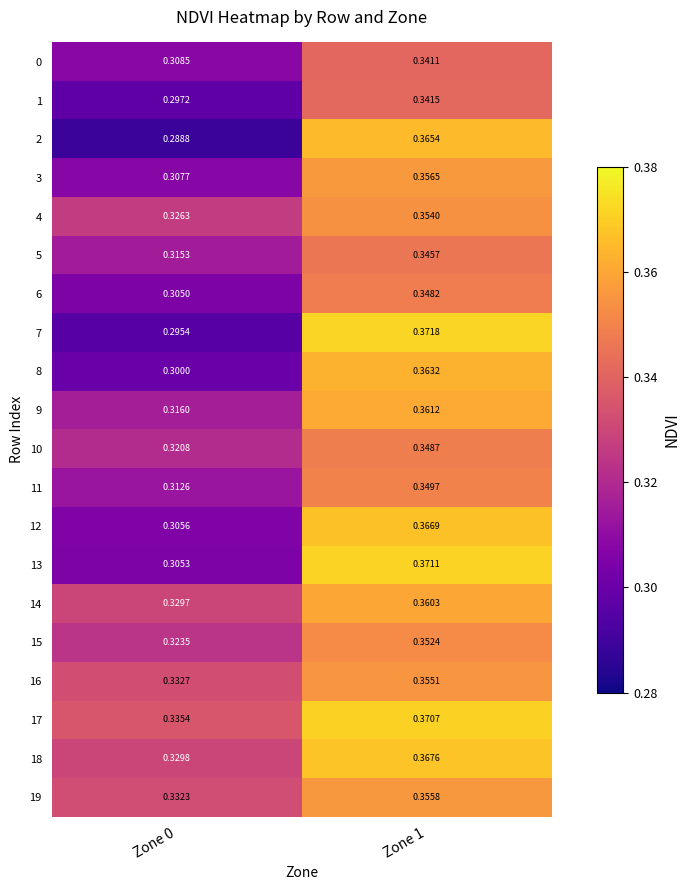

Rank the series at Zone 0 from highest to lowest value.

17, 16, 19, 18, 14, 4, 15, 10, 9, 5, 11, 0, 3, 12, 13, 6, 8, 1, 7, 2